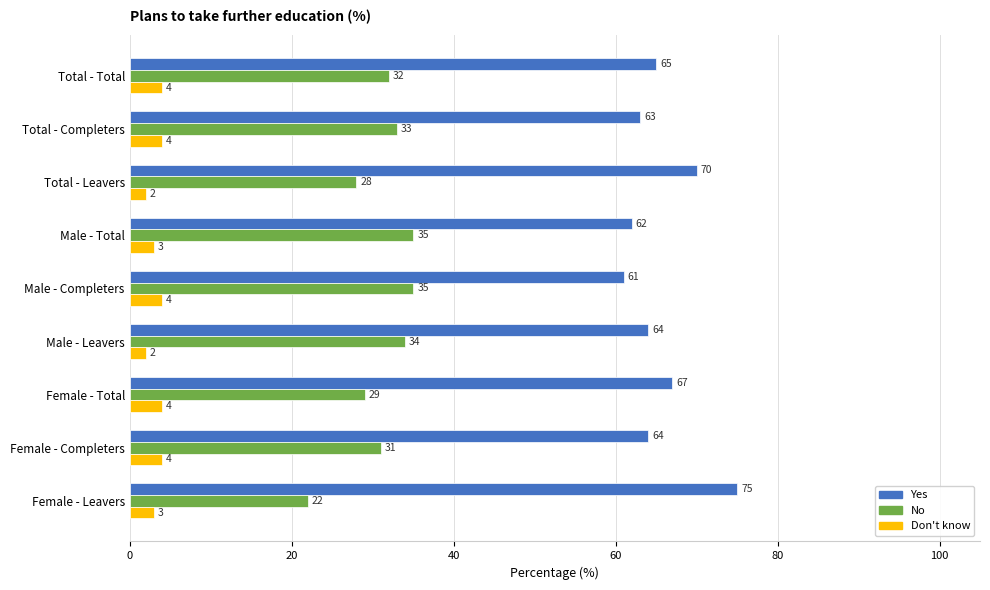

How many Don't know values are between 3 and 4?

7